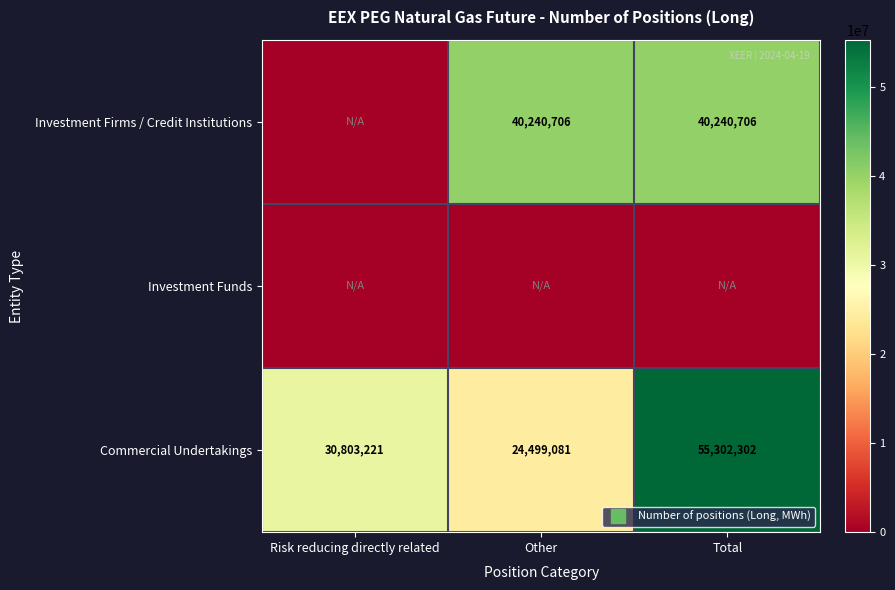

At which label does Commercial Undertakings first exceed 30803221?

Total